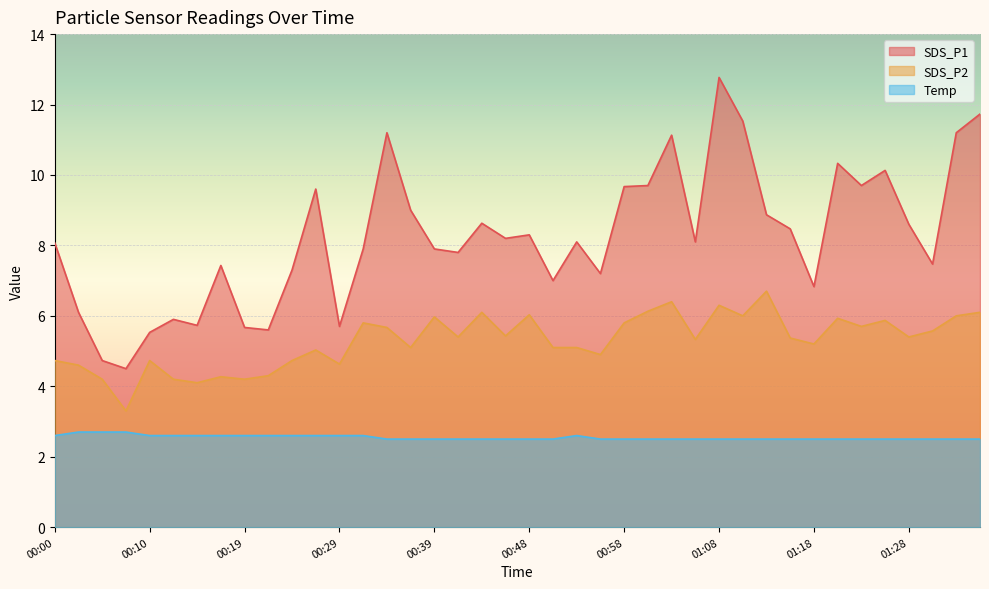

In SDS_P1, how many points are lower than both neighbors (excluding endpoints)?

12